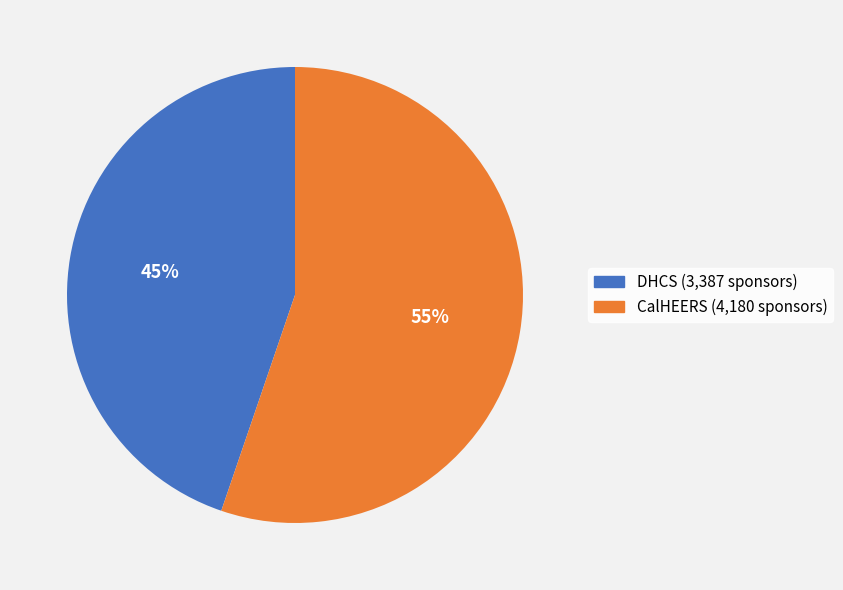

Is there any slice that represents more than half of the pie?

Yes